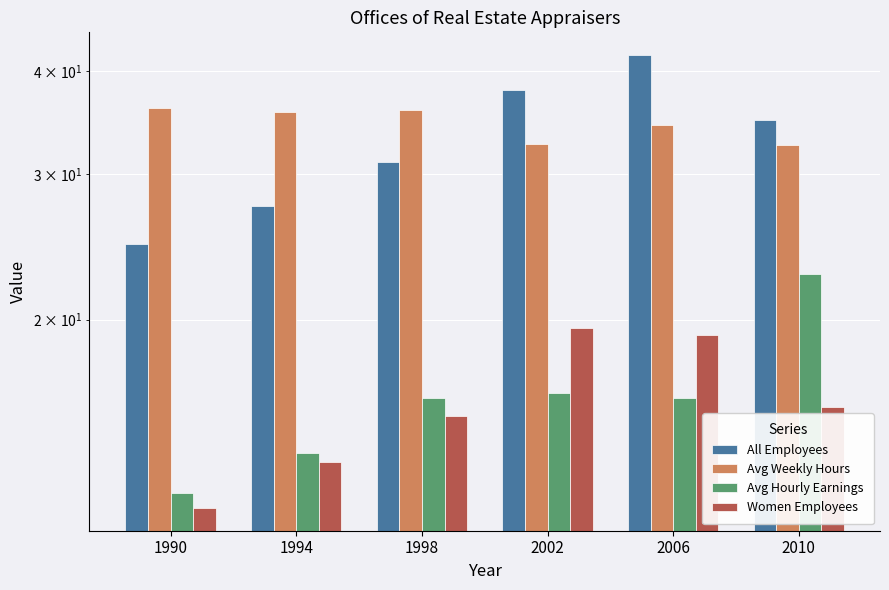

What is the average value of the Avg Weekly Hours series?

34.5